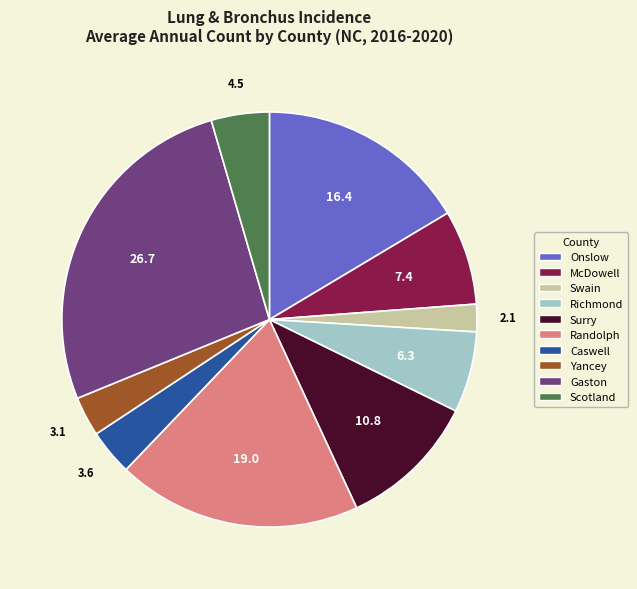

Which category has the biggest portion of the pie?

Gaston